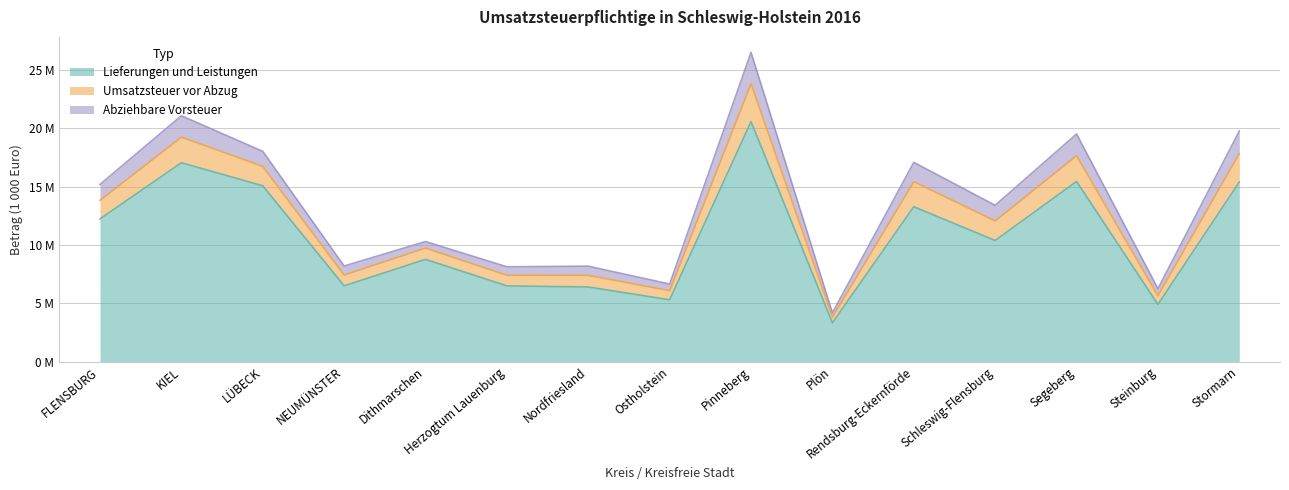

What is the label of the 10th point from the left?

Plön